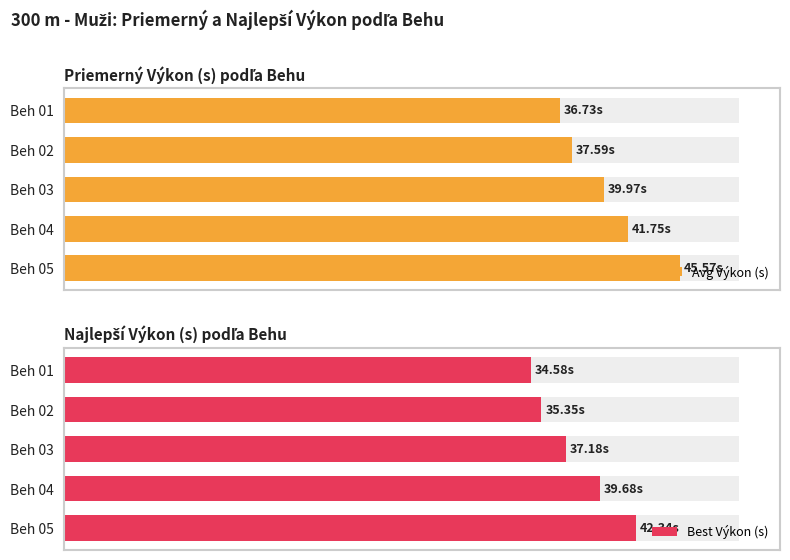

Is it true that Avg Výkon (s) equals 63.7 at Beh 05?

False